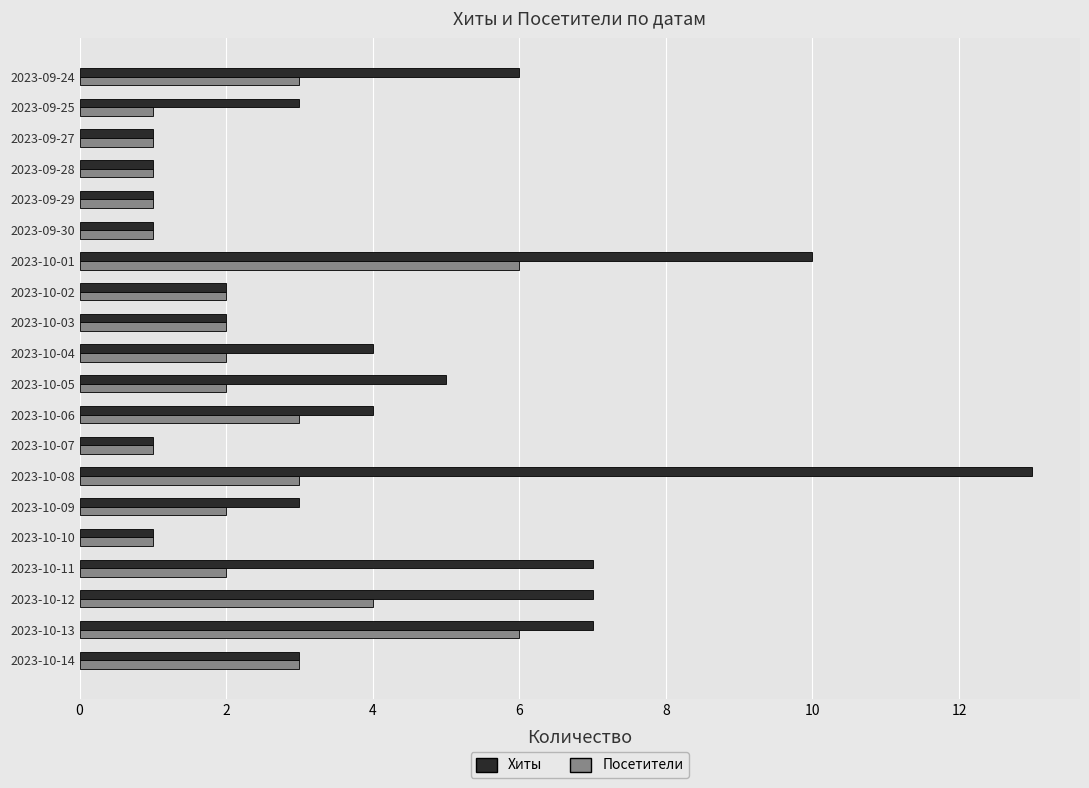

What are all the series names shown in the legend?

Хиты, Посетители